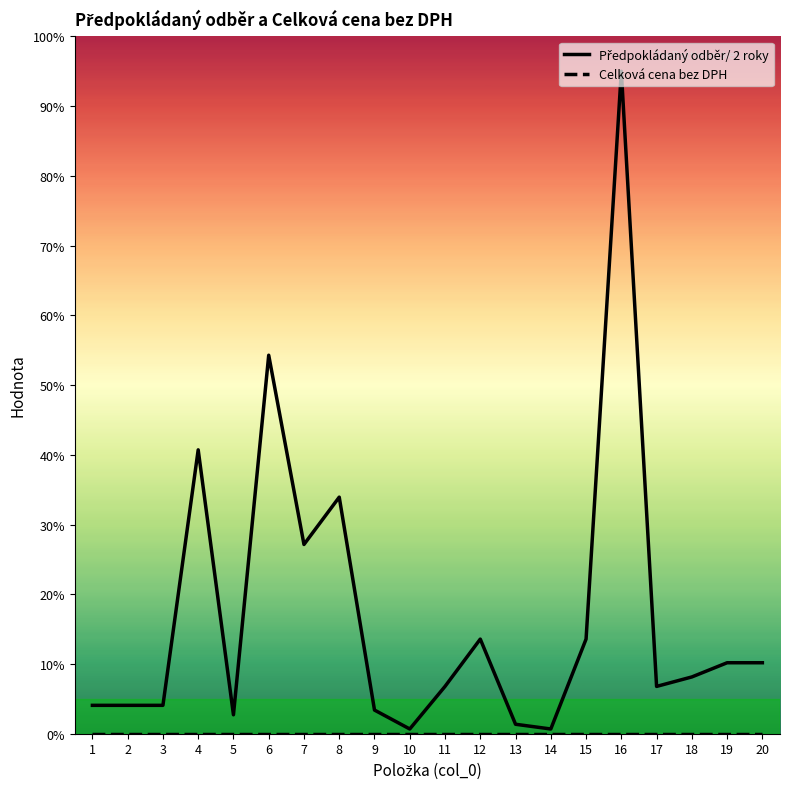

What is the spread (max minus min) of values at 19?

10.2